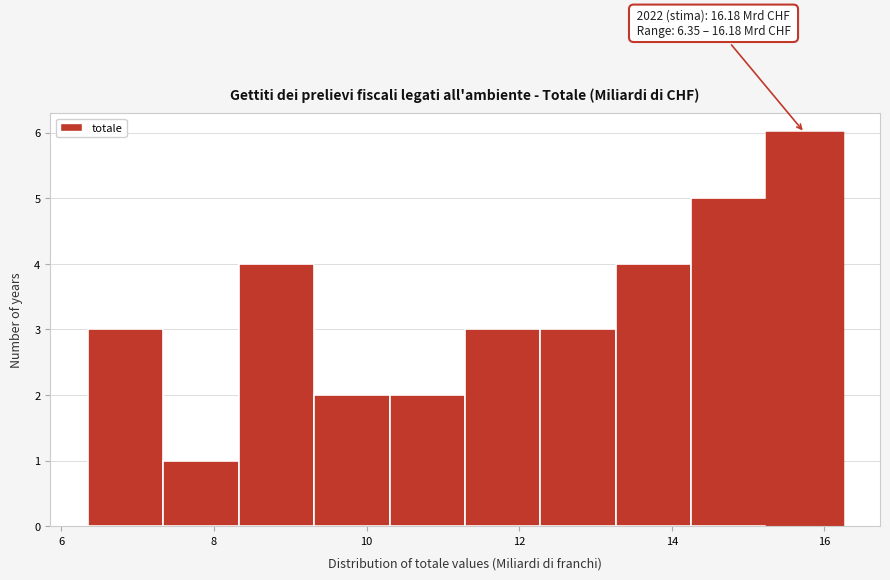

Over which range of the x-axis is the bar tallest?

15.2 to 16.2